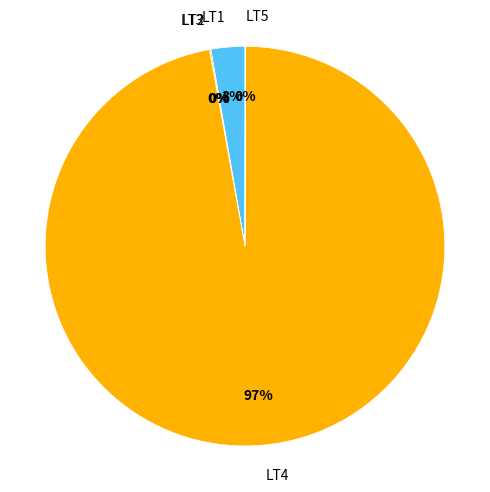

Is it true that LT1 is 10% of the pie?

False